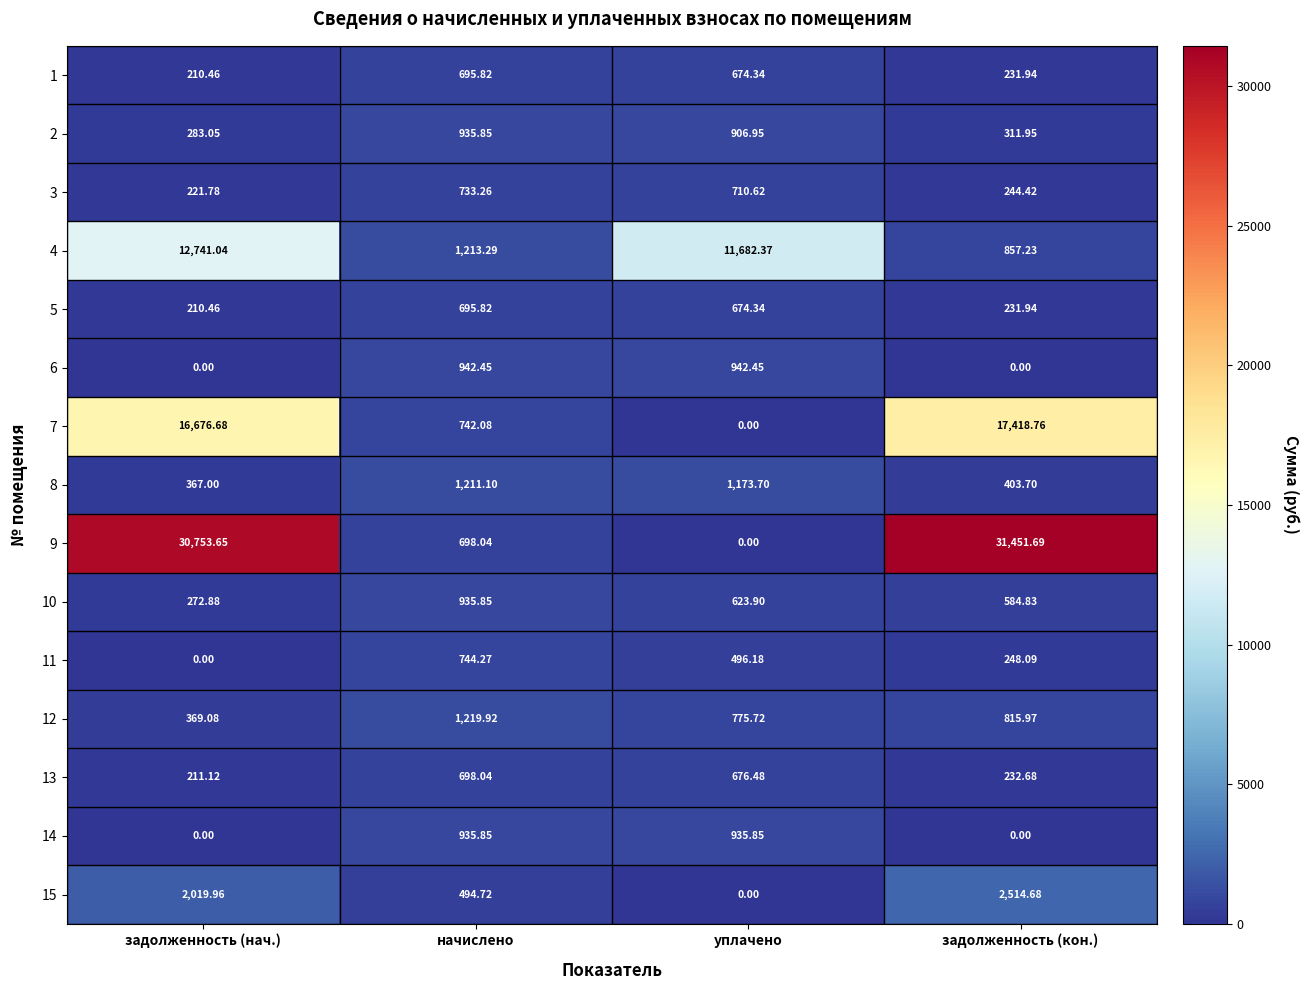

How many series are shown in this chart?

15